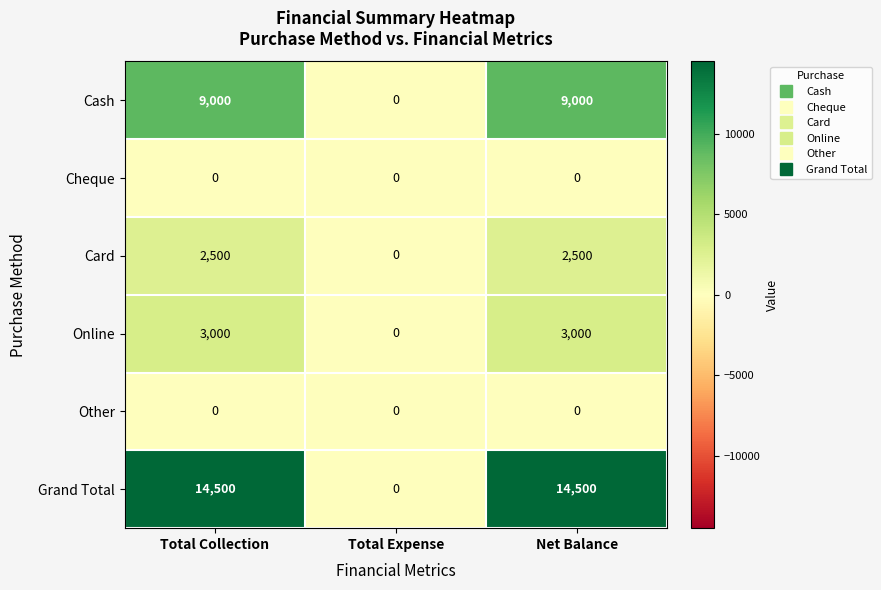

Count the number of data series in this chart.

6